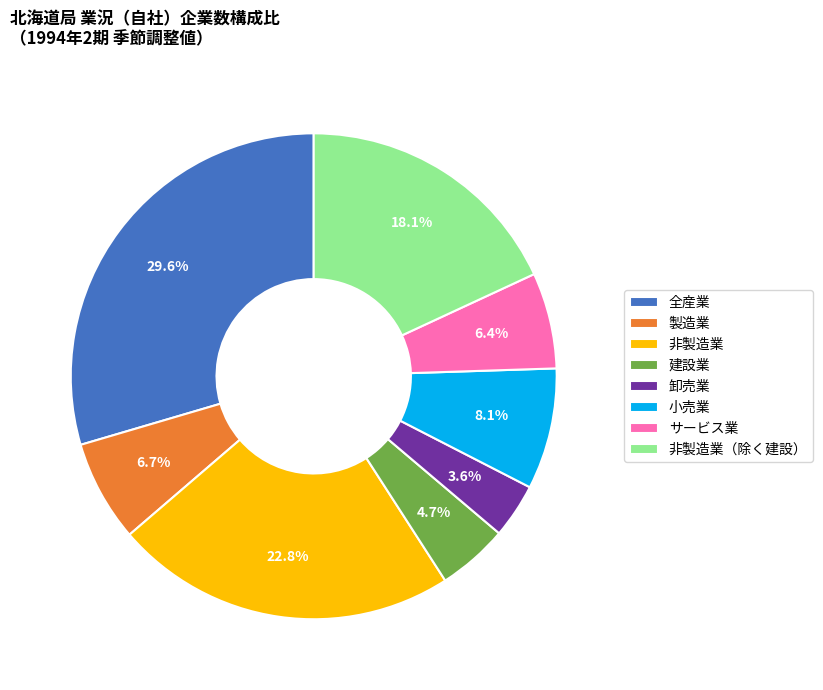

To the nearest percent, what is the average slice percentage?

12%